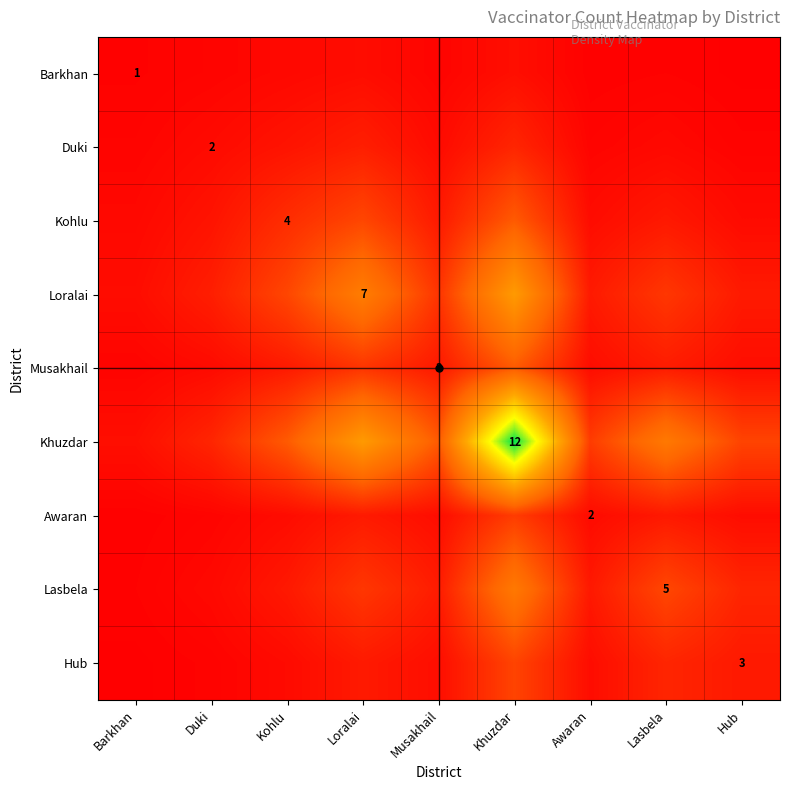

List the series in order of their peak value, highest first.

Khuzdar, Loralai, Lasbela, Kohlu, Musakhail, Hub, Awaran, Duki, Barkhan